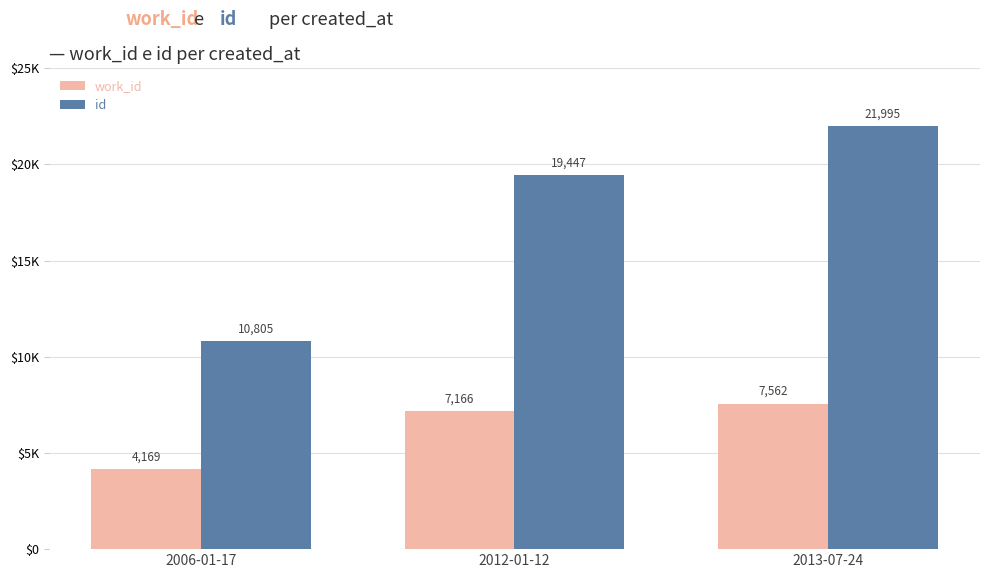

What is the sum of the id values at 2013-07-24 and 2012-01-12?

41442